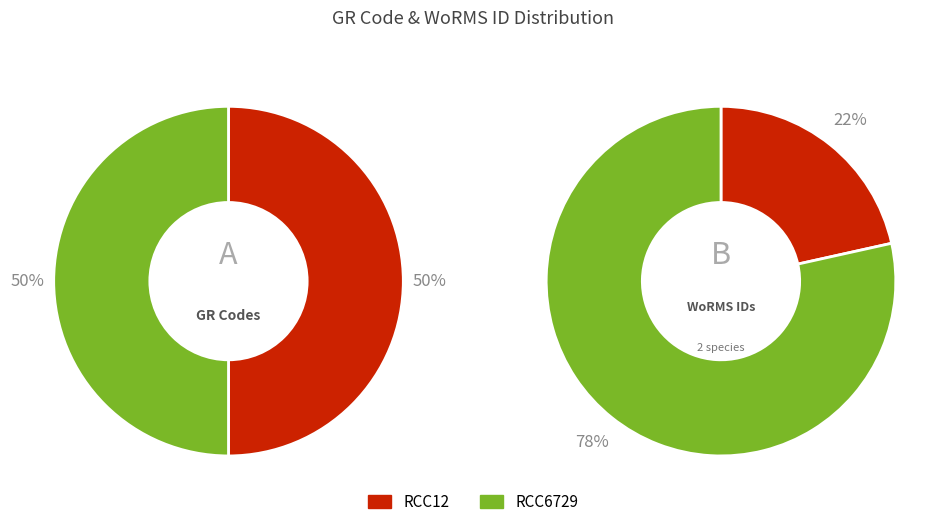

Is the sum of RCC6729 and RCC12 greater than half?

Yes